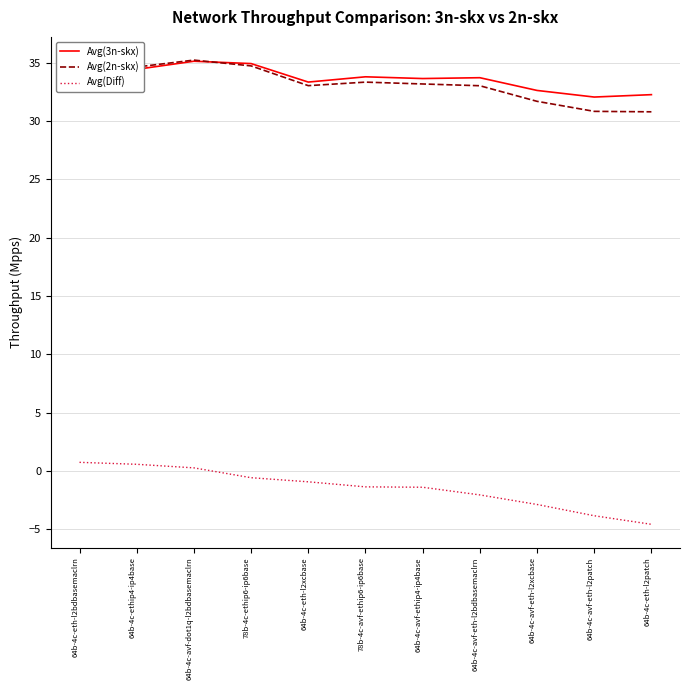

What is the sum of the Avg(3n-skx) values at 64b-4c-avf-eth-l2bdbasemaclrn and 78b-4c-ethip6-ip6base?

68.6